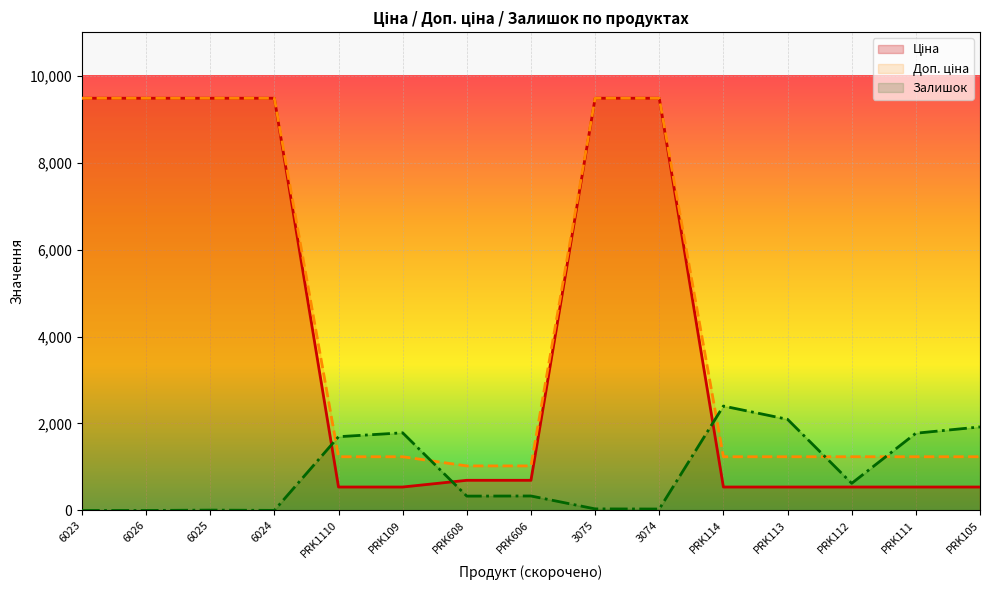

Reading left to right, list all the values displayed in this chart.

Ціна: 9480.1	9480.1	9480.1	9480.1	539.0	539.0	693.7	693.7	9480.1	9480.1	539.0	539.0	539.0	539.0	539.0
Доп. ціна: 9480.1	9480.1	9480.1	9480.1	1235.4	1235.4	1024.6	1024.6	9480.1	9480.1	1235.4	1235.4	1235.4	1235.4	1235.4
Залишок: 0.0	0.0	8.0	2.0	1696.0	1786.0	330.0	333.0	36.0	33.0	2401.0	2096.0	624.0	1776.0	1921.0